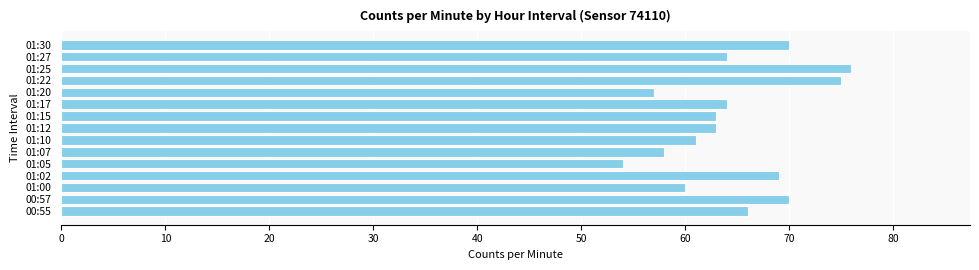

True or false: the data shows 34 at 01:17.

False